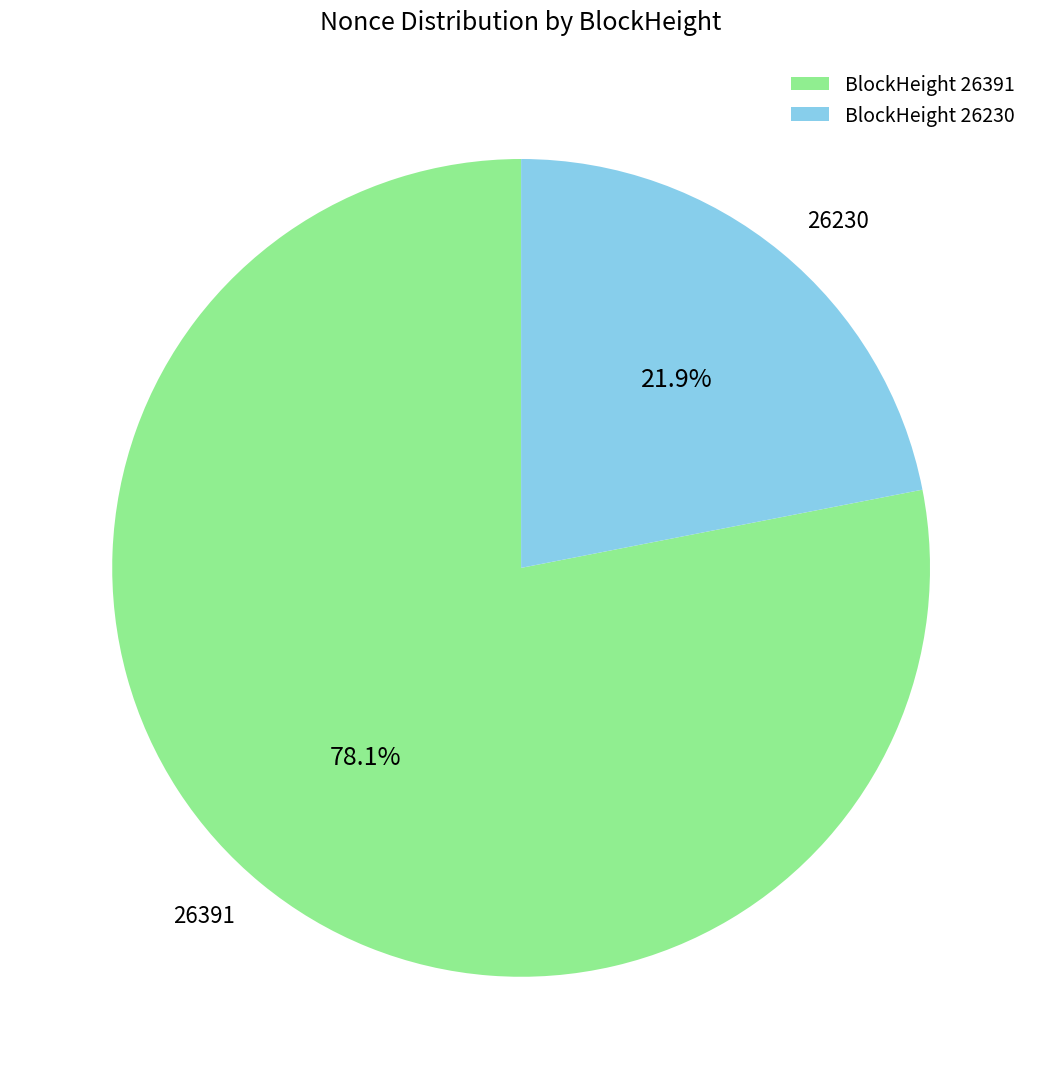

True or false: 26391 accounts for 78% of the total.

True